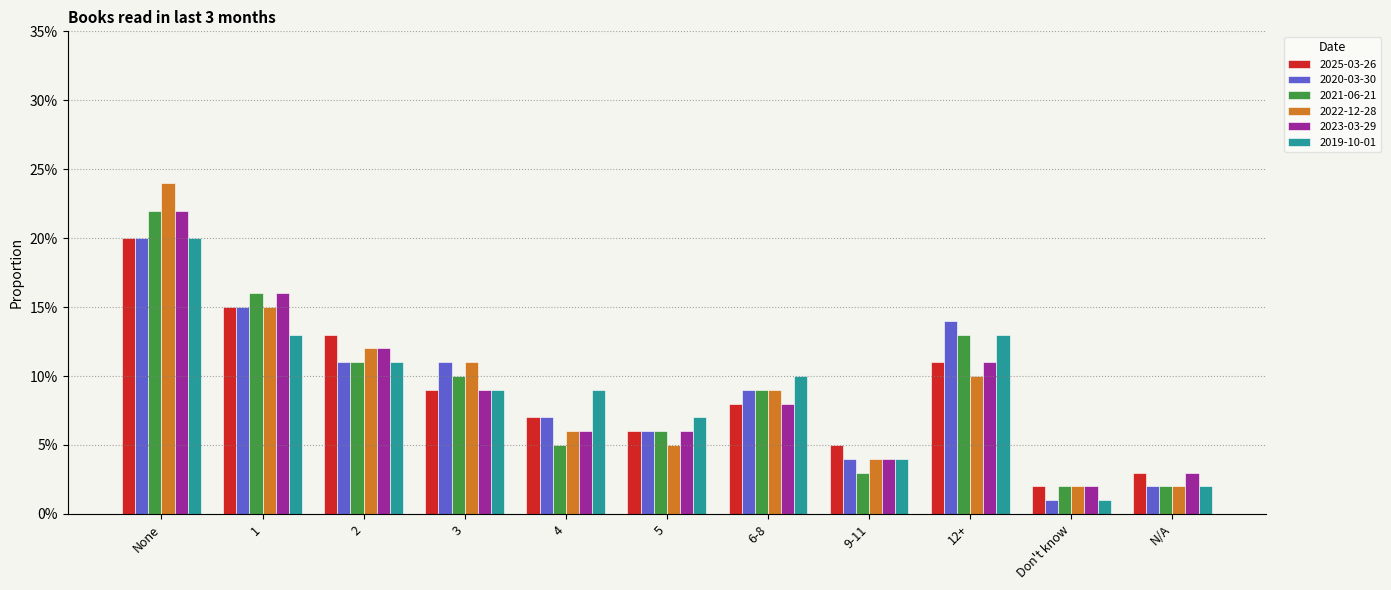

What are all the series names shown in the legend?

2025-03-26, 2020-03-30, 2021-06-21, 2022-12-28, 2023-03-29, 2019-10-01